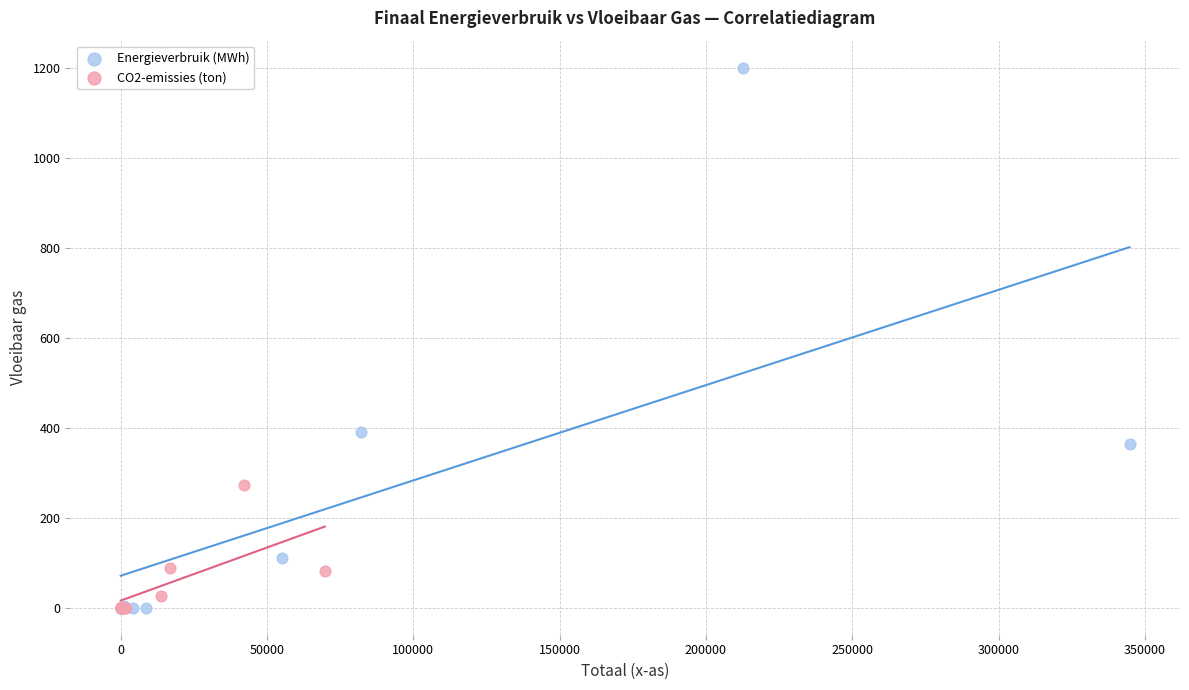

What are all the series names shown in the legend?

Energieverbruik (MWh), CO2-emissies (ton)